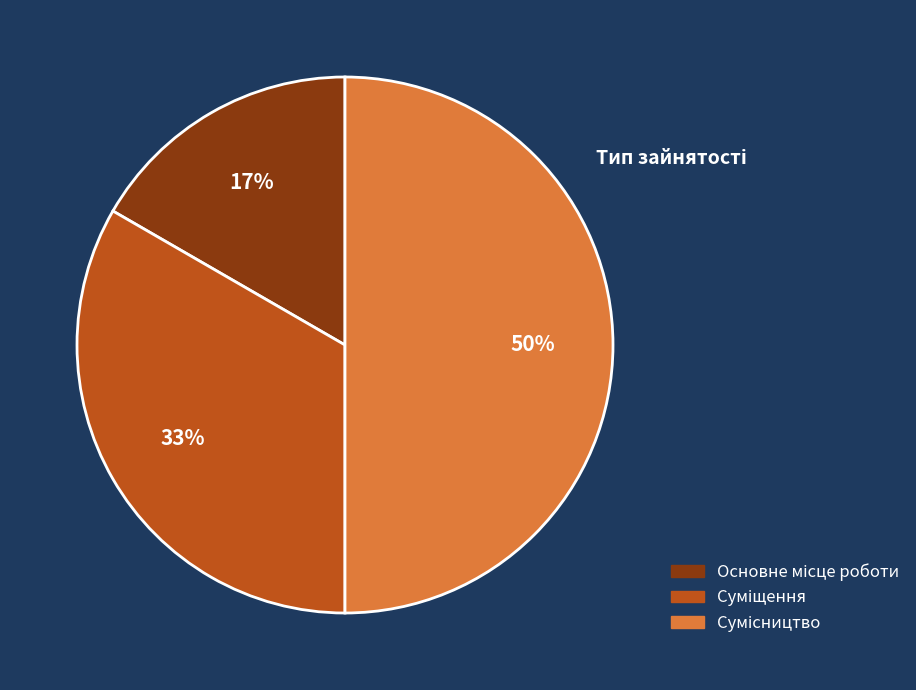

To the nearest percent, what is the average slice percentage?

33%